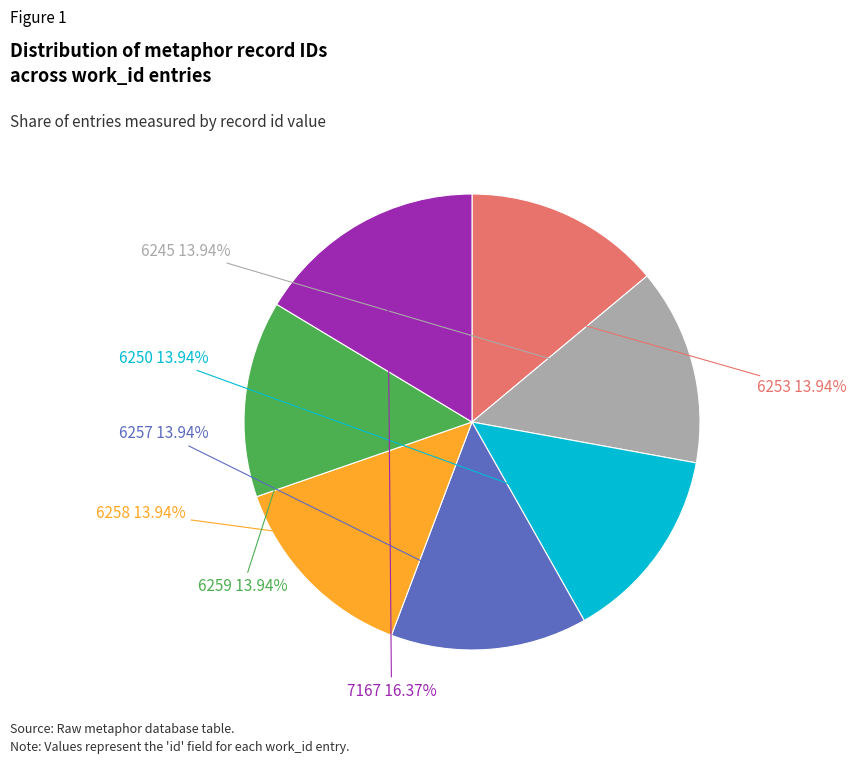

Is there a majority slice in this chart?

No